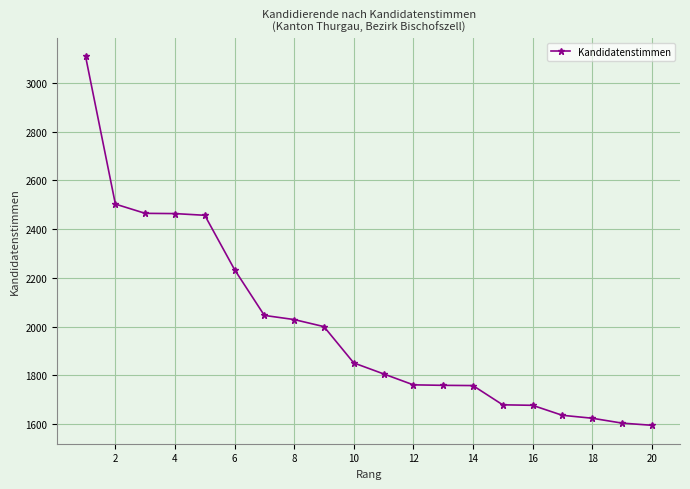

What is the value of the 6th point from the left?

2234